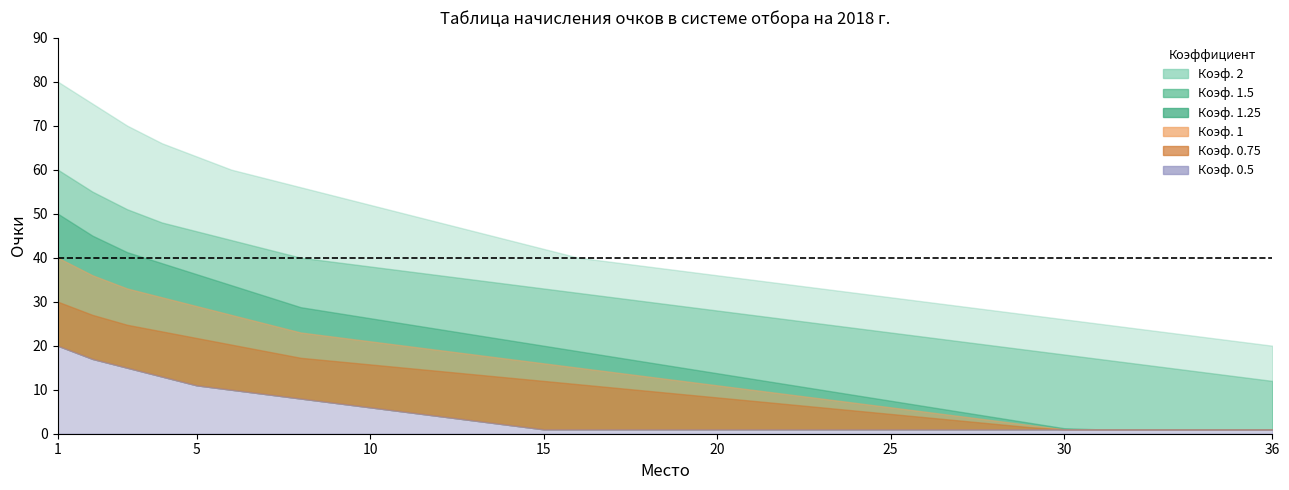

Reading left to right, transcribe all the data shown in this chart.

Коэф. 2: 1=80.0	2=75.0	3=70.0	4=66.0	5=63.0	6=60.0	7=58.0	8=56.0	9=54.0	10=52.0	11=50.0	12=48.0	13=46.0	14=44.0	15=42.0	16=40.0	17=39.0	18=38.0	19=37.0	20=36.0	21=35.0	22=34.0	23=33.0	24=32.0	25=31.0	26=30.0	27=29.0	28=28.0	29=27.0	30=26.0	31=25.0	32=24.0	33=23.0	34=22.0	35=21.0	36=20.0
Коэф. 1.5: 1=60.0	2=55.0	3=51.0	4=48.0	5=46.0	6=44.0	7=42.0	8=40.0	9=39.0	10=38.0	11=37.0	12=36.0	13=35.0	14=34.0	15=33.0	16=32.0	17=31.0	18=30.0	19=29.0	20=28.0	21=27.0	22=26.0	23=25.0	24=24.0	25=23.0	26=22.0	27=21.0	28=20.0	29=19.0	30=18.0	31=17.0	32=16.0	33=15.0	34=14.0	35=13.0	36=12.0
Коэф. 1.25: 1=50.0	2=45.0	3=41.2	4=38.8	5=36.2	6=33.8	7=31.2	8=28.8	9=27.5	10=26.2	11=25.0	12=23.8	13=22.5	14=21.2	15=20.0	16=18.8	17=17.5	18=16.2	19=15.0	20=13.8	21=12.5	22=11.2	23=10.0	24=8.8	25=7.5	26=6.2	27=5.0	28=3.8	29=2.5	30=1.2	31=1.0	32=1.0	33=1.0	34=1.0	35=1.0	36=1.0
Коэф. 1: 1=40.0	2=36.0	3=33.0	4=31.0	5=29.0	6=27.0	7=25.0	8=23.0	9=22.0	10=21.0	11=20.0	12=19.0	13=18.0	14=17.0	15=16.0	16=15.0	17=14.0	18=13.0	19=12.0	20=11.0	21=10.0	22=9.0	23=8.0	24=7.0	25=6.0	26=5.0	27=4.0	28=3.0	29=2.0	30=1.0	31=1.0	32=1.0	33=1.0	34=1.0	35=1.0	36=1.0
Коэф. 0.75: 1=30.0	2=27.0	3=24.8	4=23.2	5=21.8	6=20.2	7=18.8	8=17.2	9=16.5	10=15.8	11=15.0	12=14.2	13=13.5	14=12.8	15=12.0	16=11.2	17=10.5	18=9.8	19=9.0	20=8.2	21=7.5	22=6.8	23=6.0	24=5.2	25=4.5	26=3.8	27=3.0	28=2.2	29=1.5	30=1.0	31=1.0	32=1.0	33=1.0	34=1.0	35=1.0	36=1.0
Коэф. 0.5: 1=20.0	2=17.0	3=15.0	4=13.0	5=11.0	6=10.0	7=9.0	8=8.0	9=7.0	10=6.0	11=5.0	12=4.0	13=3.0	14=2.0	15=1.0	16=1.0	17=1.0	18=1.0	19=1.0	20=1.0	21=1.0	22=1.0	23=1.0	24=1.0	25=1.0	26=1.0	27=1.0	28=1.0	29=1.0	30=1.0	31=1.0	32=1.0	33=1.0	34=1.0	35=1.0	36=1.0